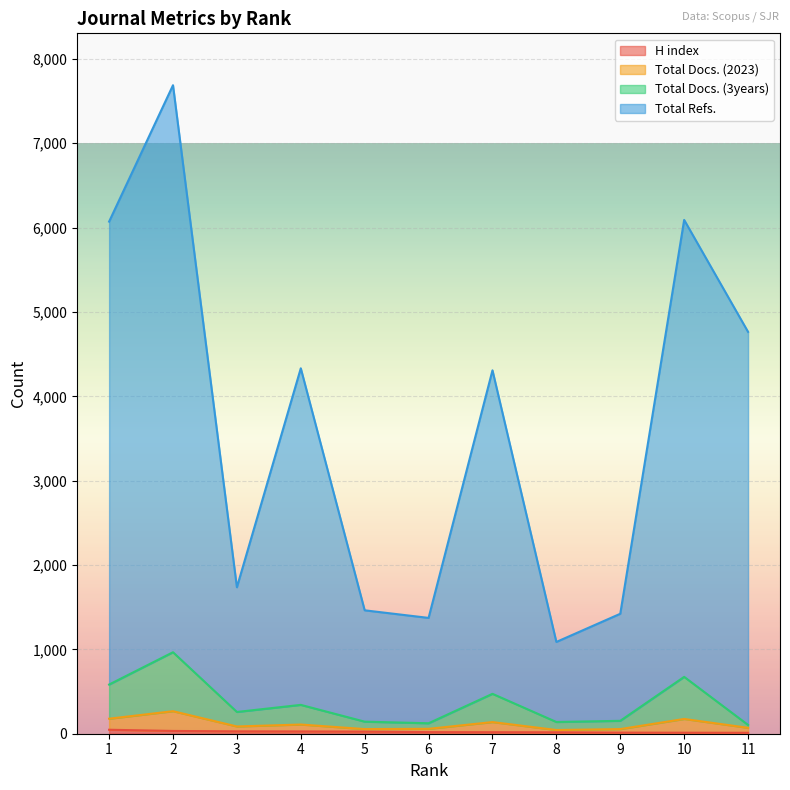

Is it true that H index equals 18 at 7?

True